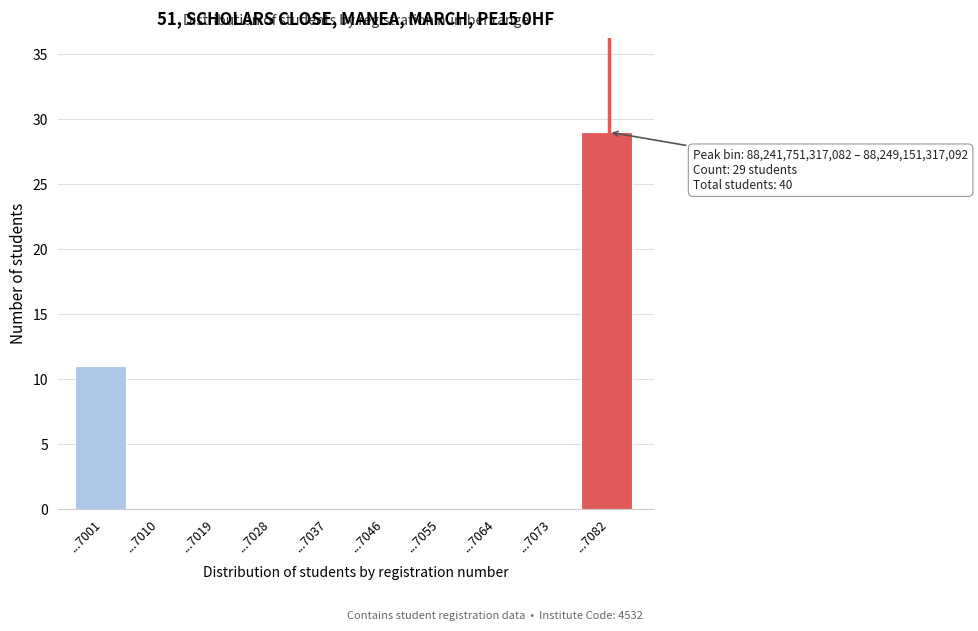

Reading left to right, extract all data points from this chart.

...7001=11	...7010=0	...7019=0	...7028=0	...7037=0	...7046=0	...7055=0	...7064=0	...7073=0	...7082=29